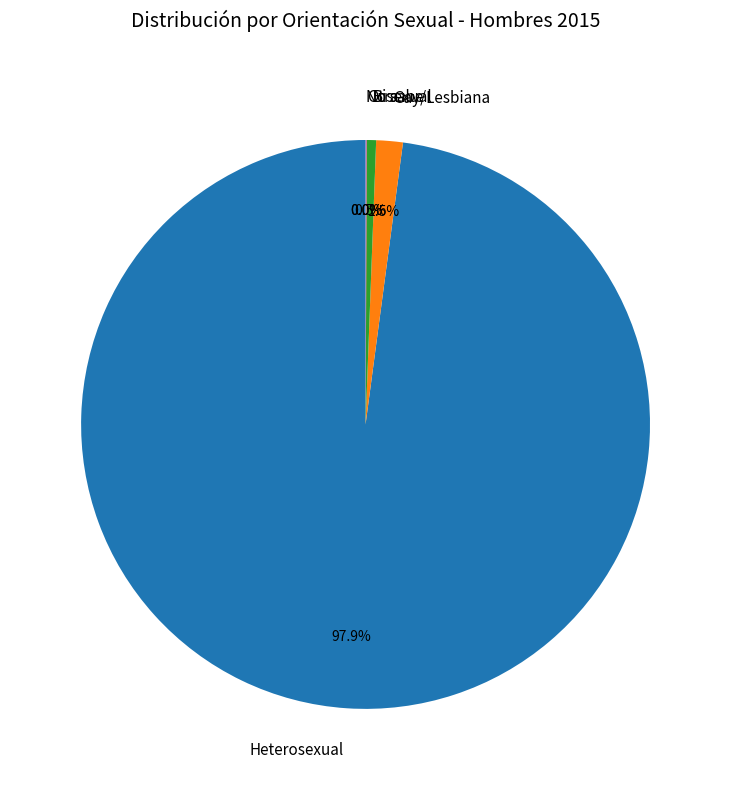

Is the sum of Bisexual and Heterosexual greater than half?

Yes